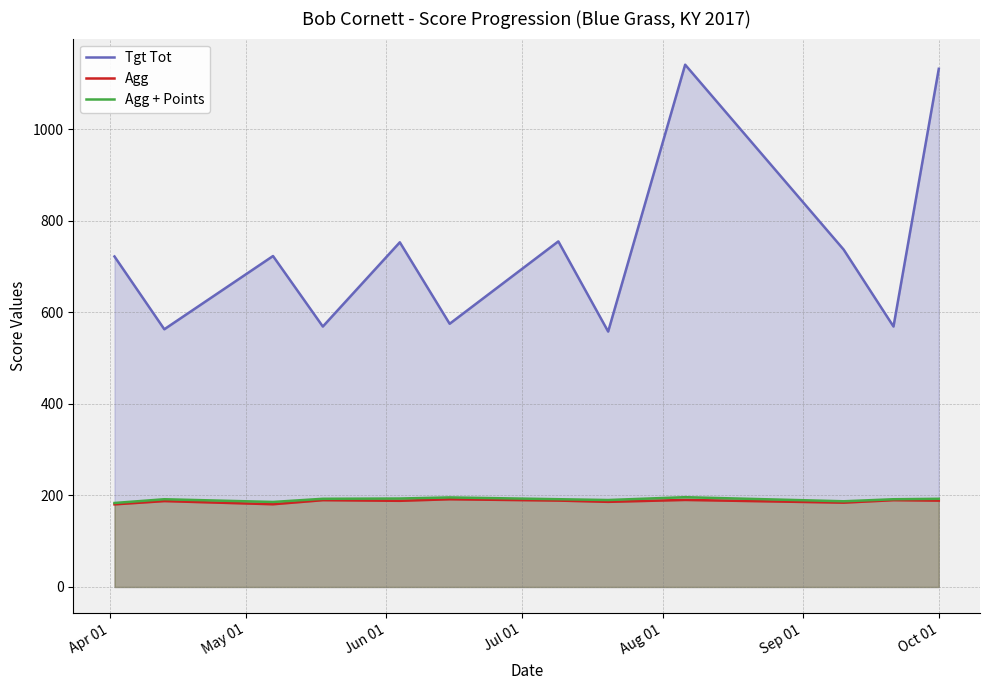

What is the difference between the second highest and minimum values in the Tgt Tot series?

574.0